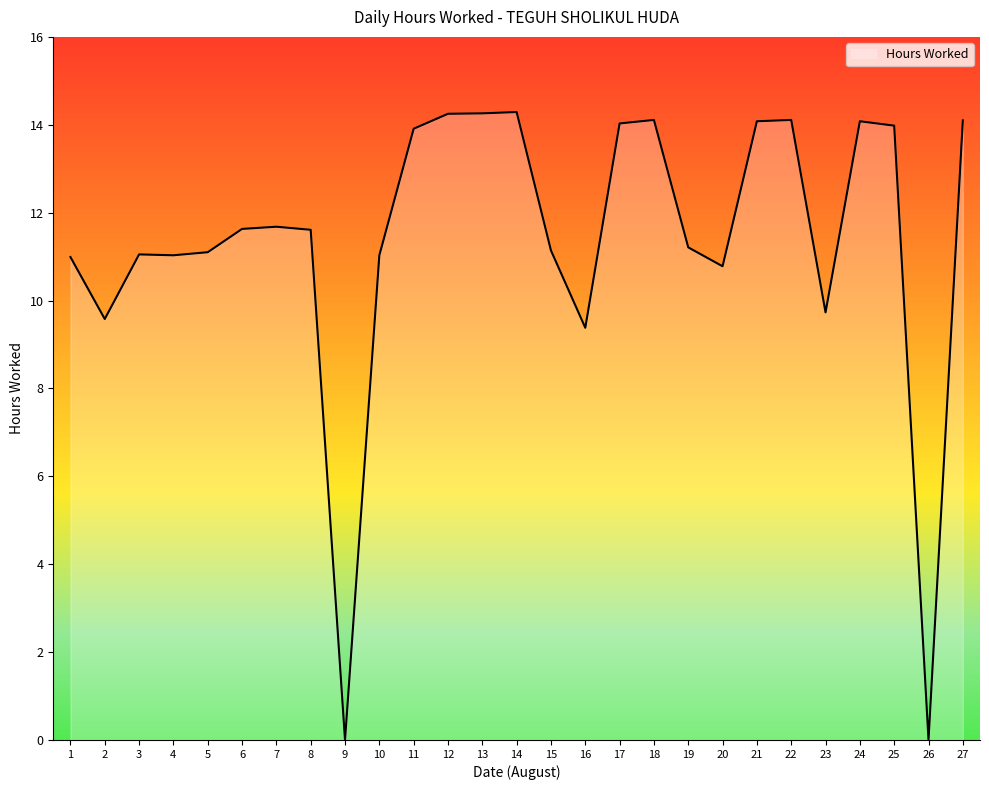

Between 7 and 17, which is larger?

17